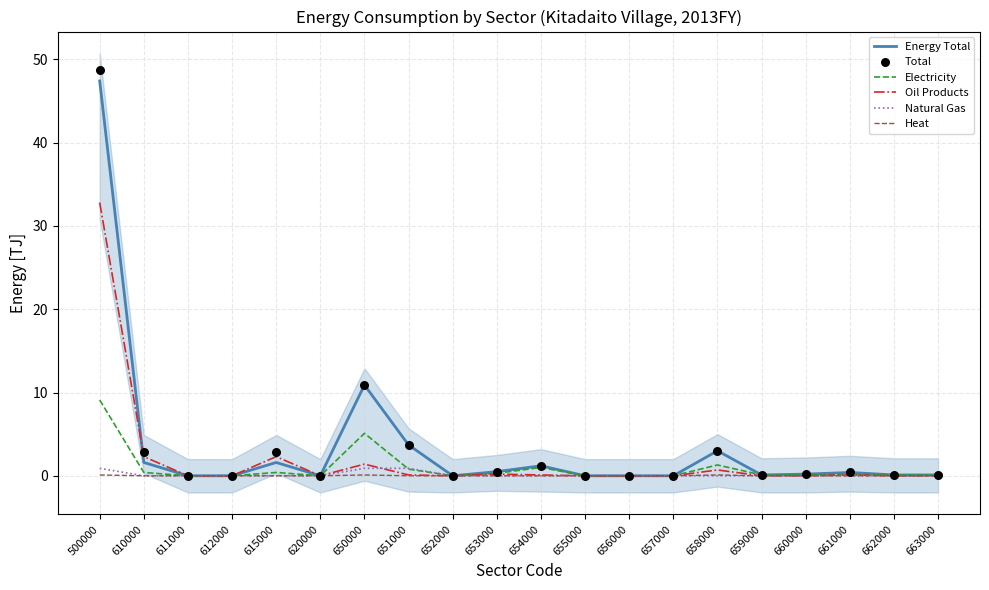

Which series has the largest total across all categories?

Total